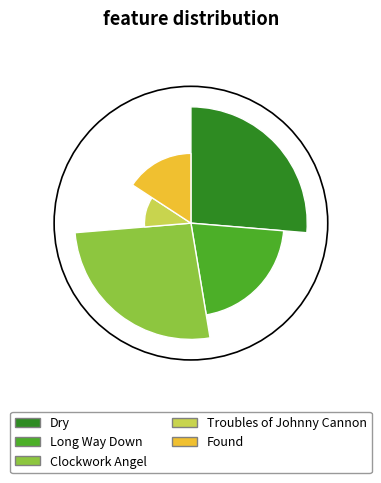

True or false: Dry accounts for 37% of the total.

False